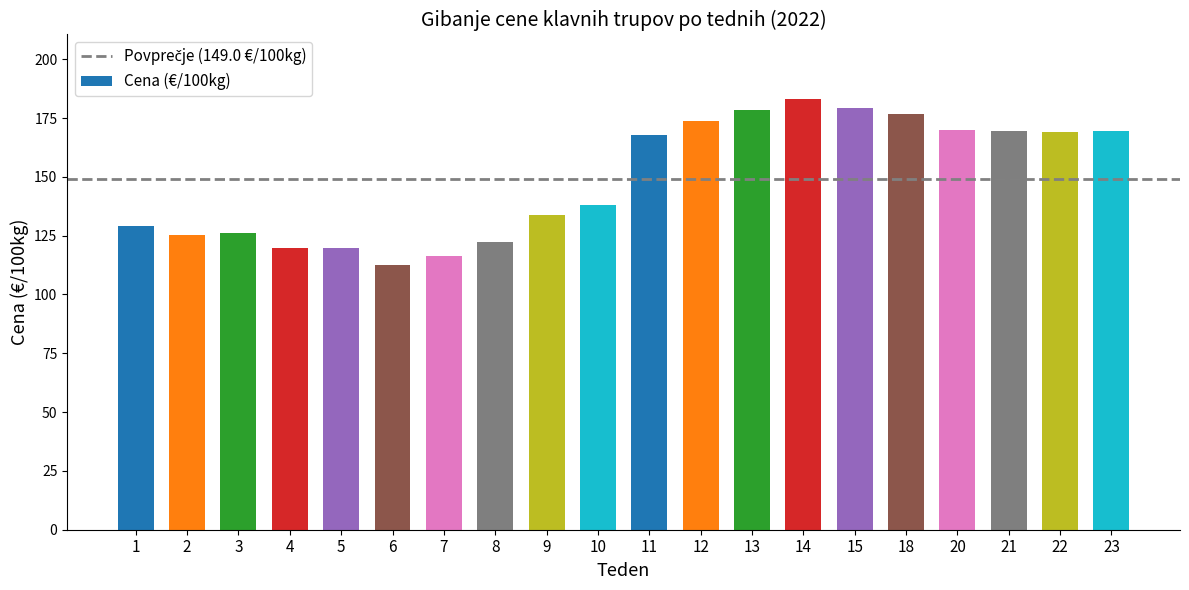

What is the smallest value displayed?

112.5